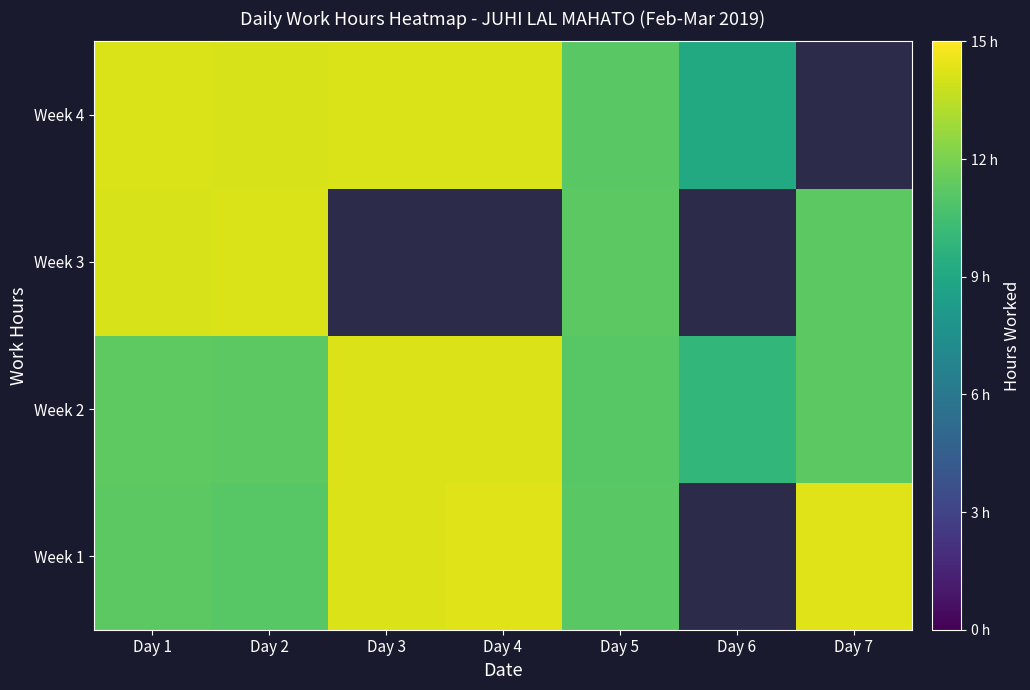

True or false: Week 2 has a value of 3.7 at Day 2.

False